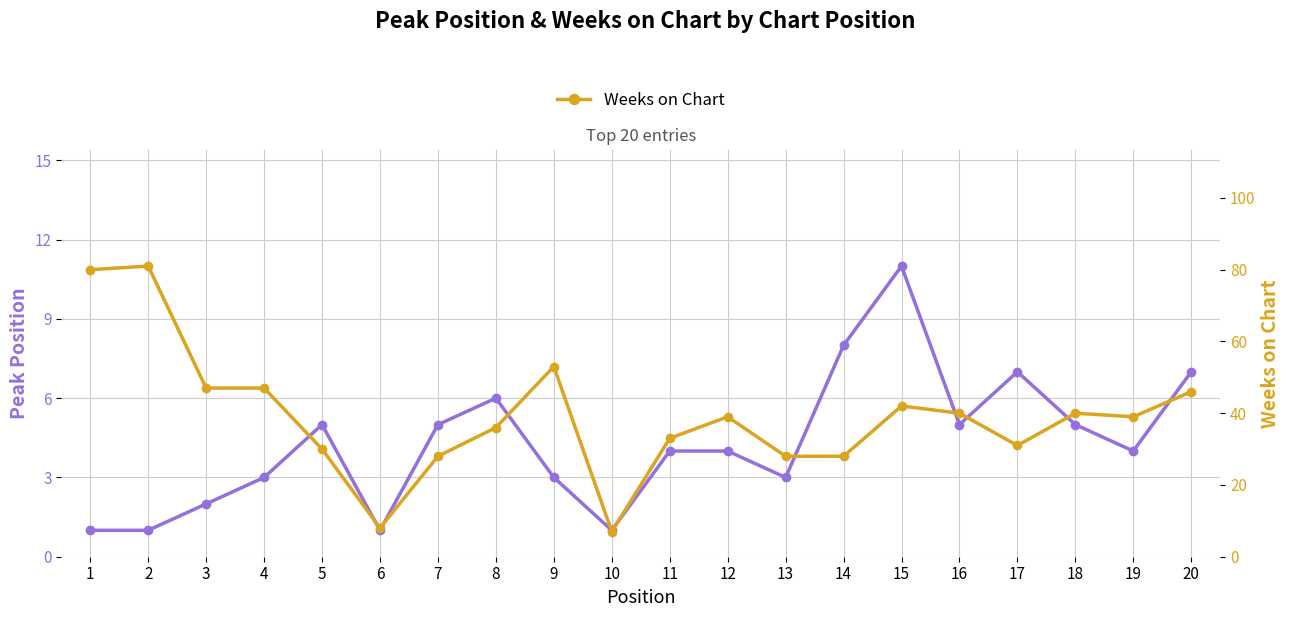

How many categories are shown in the chart?

20